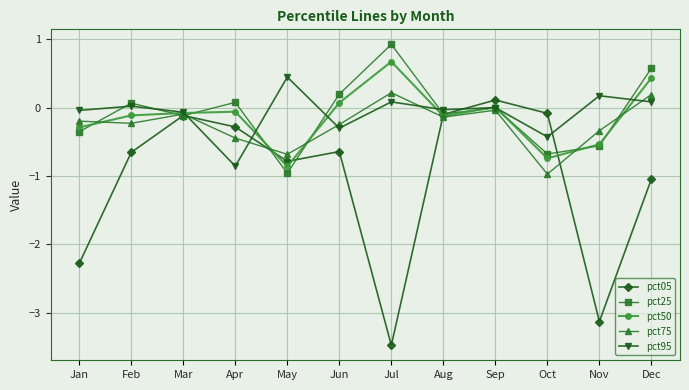

Is it true that pct75 equals -0.1 at Mar?

True